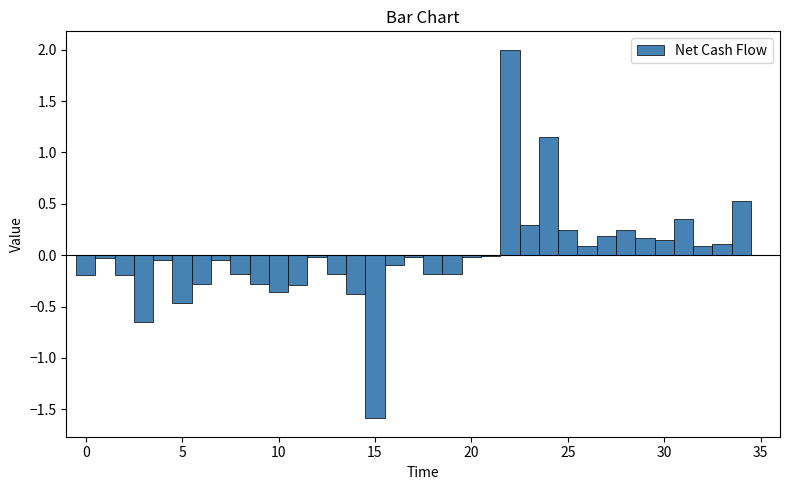

Around what value on the x-axis is the tallest bar? Give the approximate position of its centre, as read against the axis.

22.0